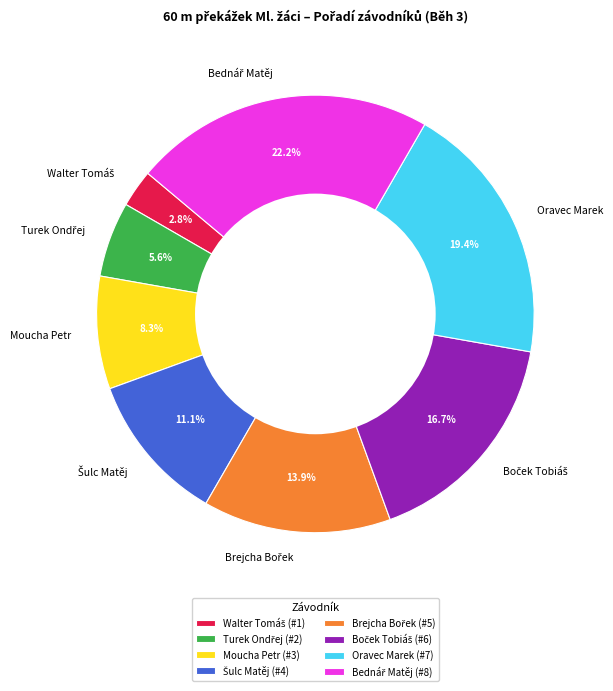

Do Moucha Petr and Oravec Marek together represent more than half of the pie?

No